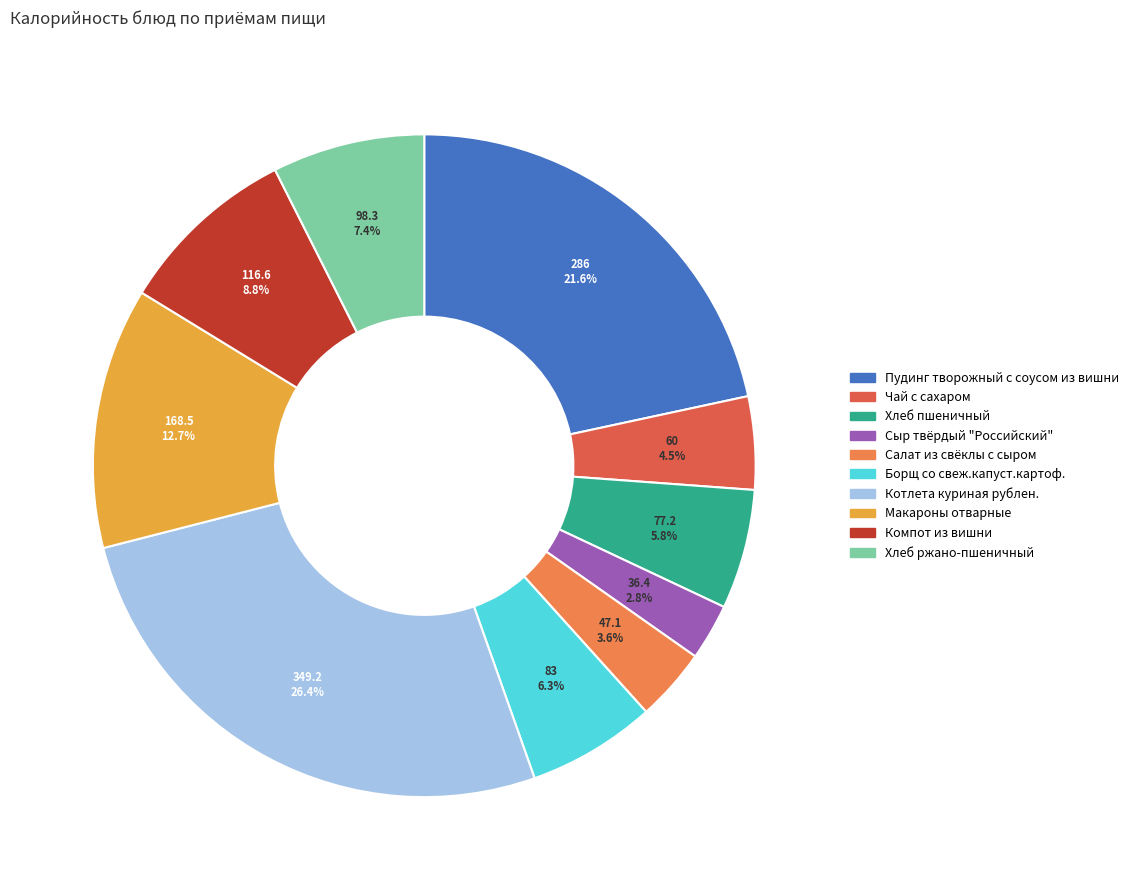

To the nearest percent, what is the difference between the Борщ со свеж.капуст.картоф. and Котлета куриная рублен. slice percentages?

20%